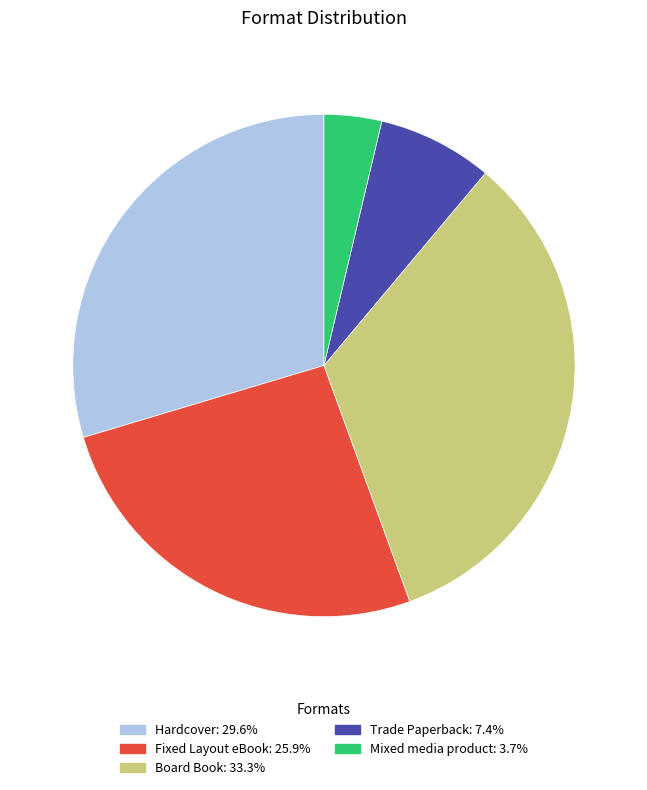

Is it true that Hardcover is 30% of the pie?

True